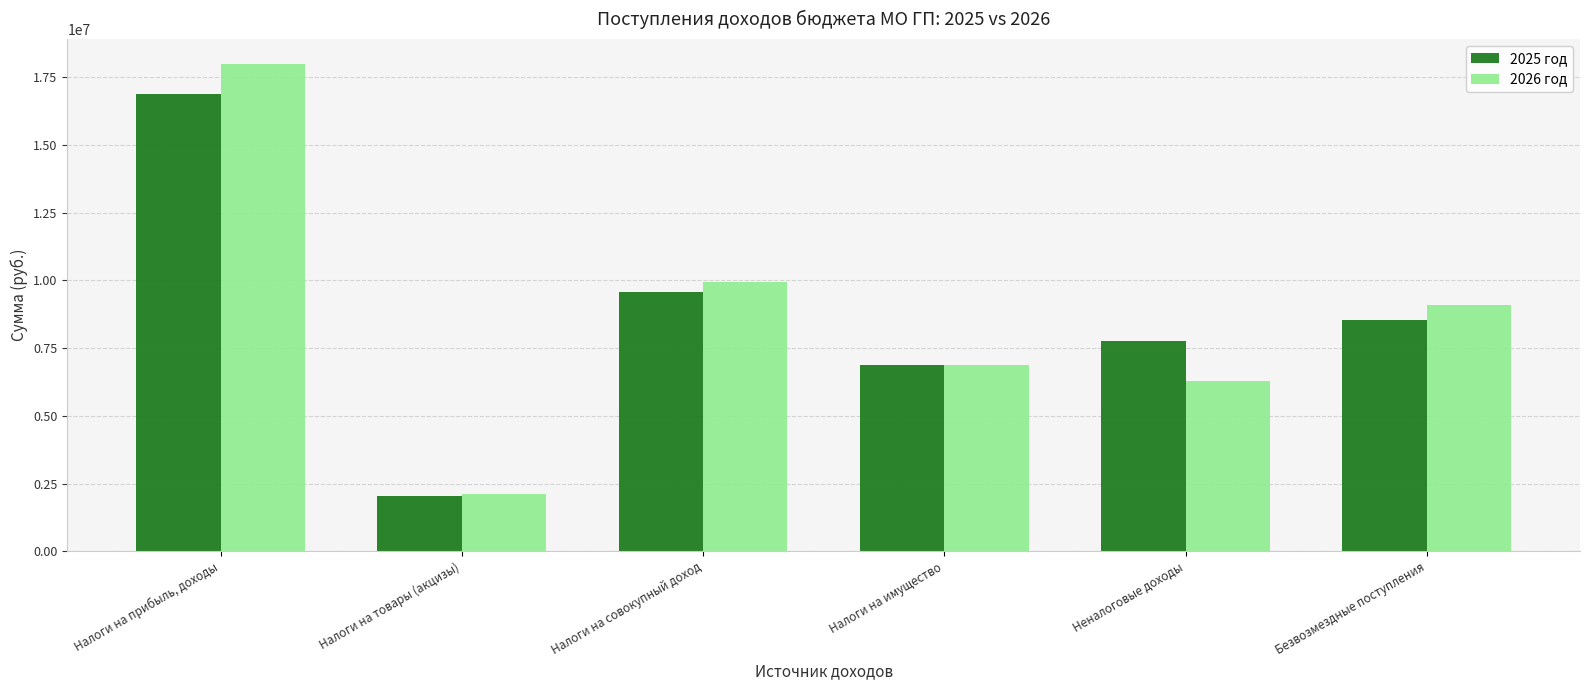

What is the sum of all 2026 год values?

52340021.4